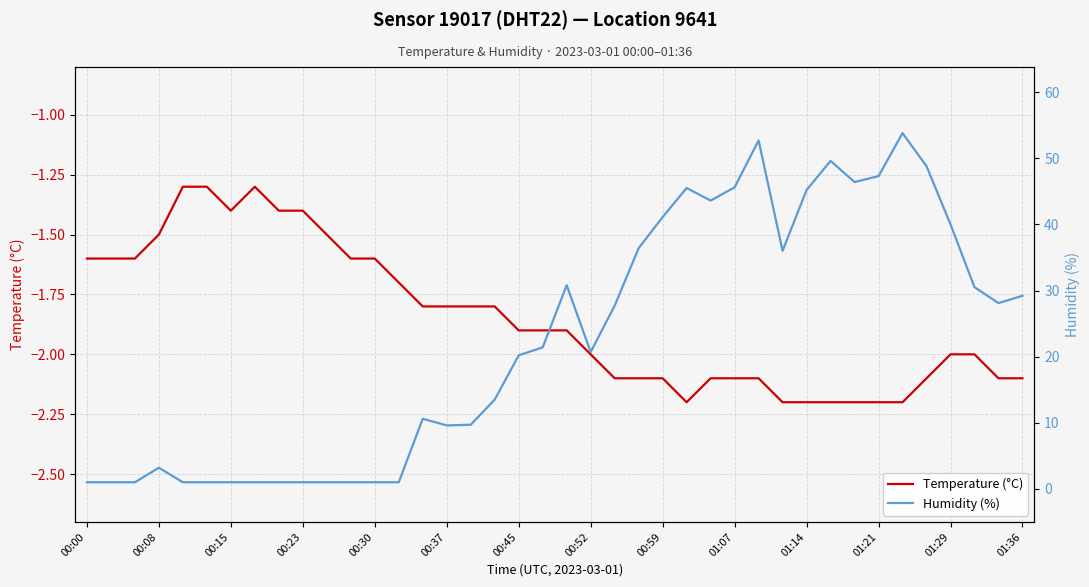

What is the lowest value of the Temperature (°C) series?

-2.2